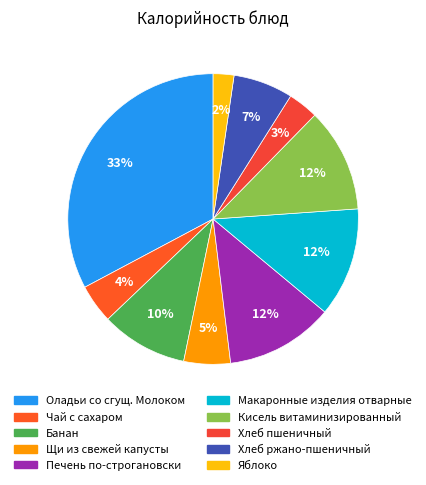

To the nearest percent, what percentage of the pie is Макаронные изделия отварные?

12%